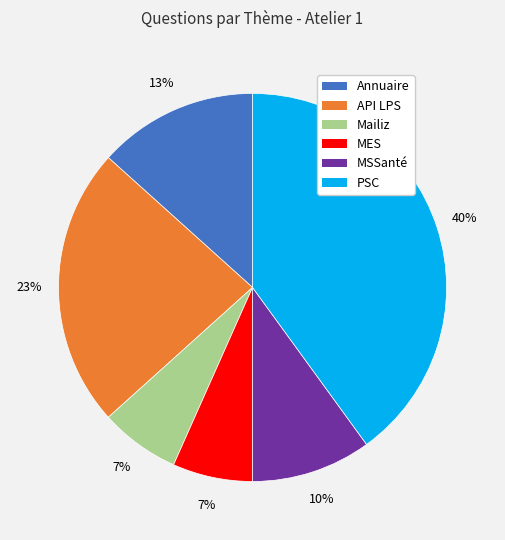

What percentage is the Annuaire slice, to the nearest percent?

13%